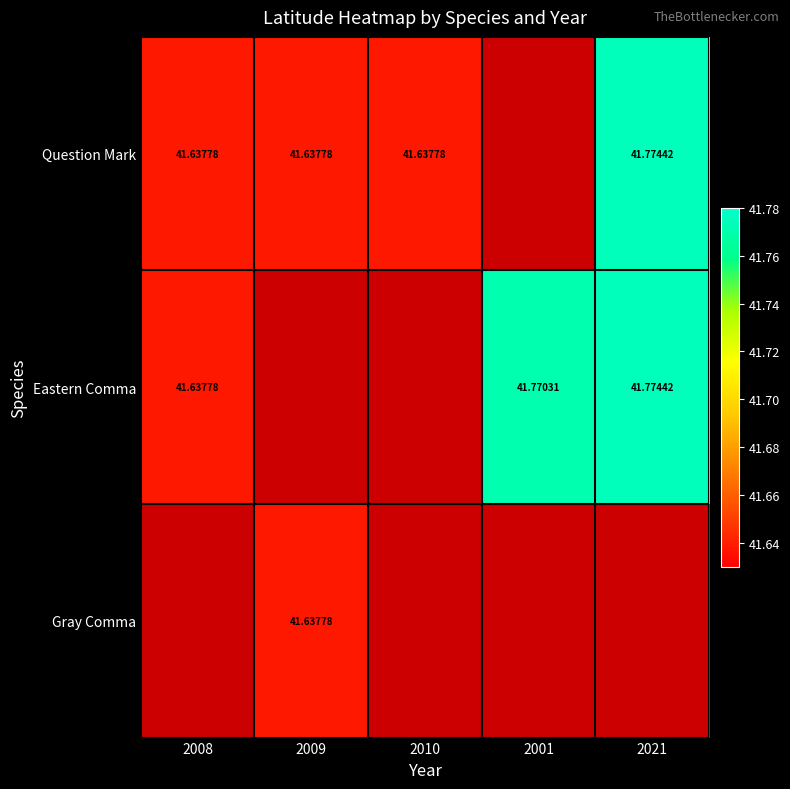

Is the value of Eastern Comma at 2001 greater than the value of Gray Comma at 2009?

Yes